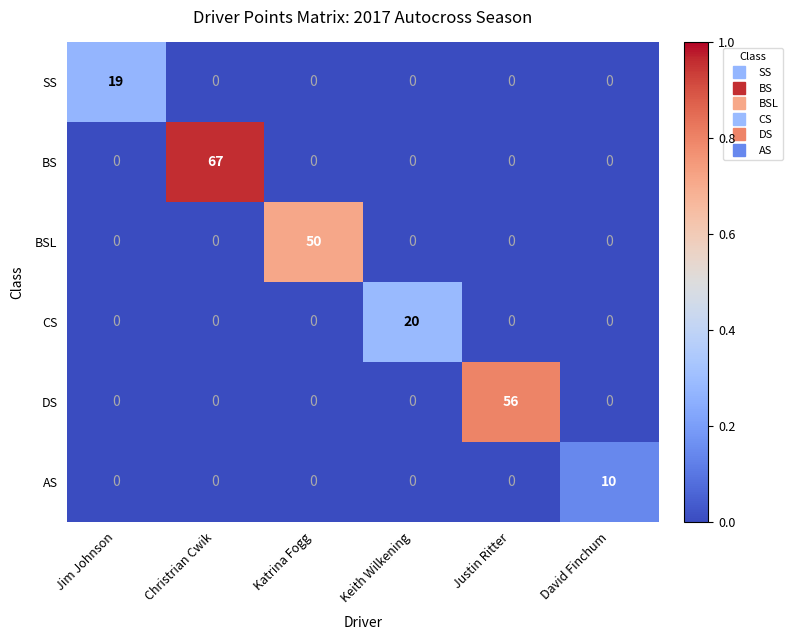

What is the total value across all series at David Finchum?

10